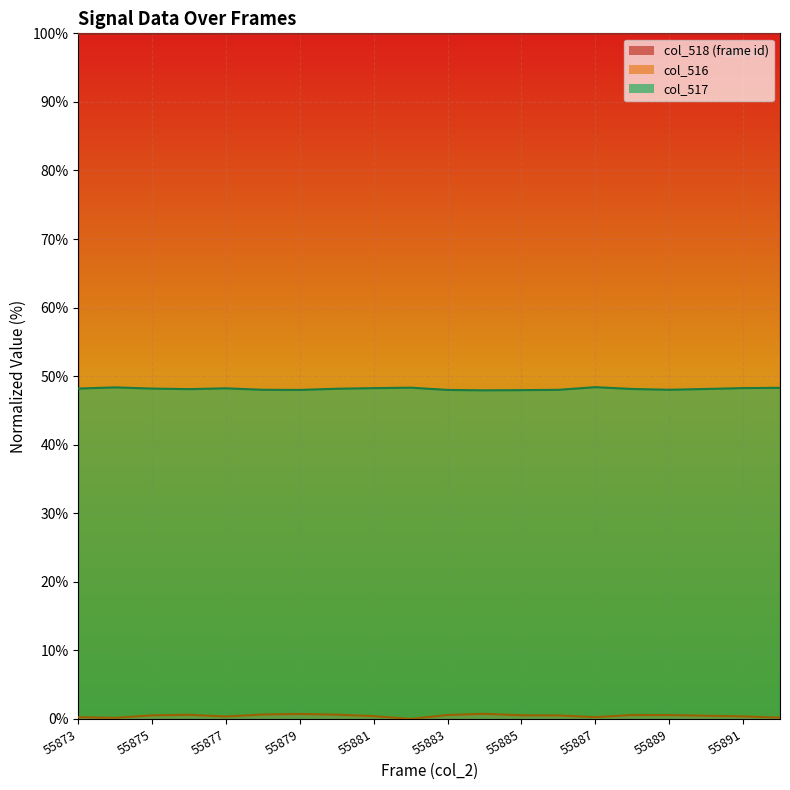

Reading left to right, extract all data points from this chart.

col_518 line: 99.9	99.9	99.9	99.9	100.0	100.0	100.0	100.0	100.0	100.0	100.0	100.0	100.0	100.0	100.0	100.0	100.0	100.0	100.0	100.0
col_516 line: 0.3	0.2	0.5	0.6	0.4	0.7	0.7	0.6	0.4	0.0	0.6	0.7	0.5	0.5	0.3	0.6	0.6	0.5	0.4	0.2
col_517 line: 48.2	48.4	48.2	48.1	48.2	48.0	48.0	48.2	48.2	48.3	48.0	47.9	48.0	48.0	48.4	48.1	48.0	48.1	48.3	48.3